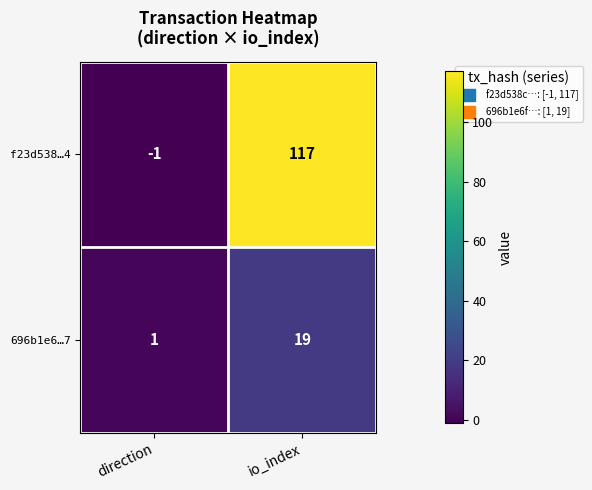

Count the number of categories in the chart.

2